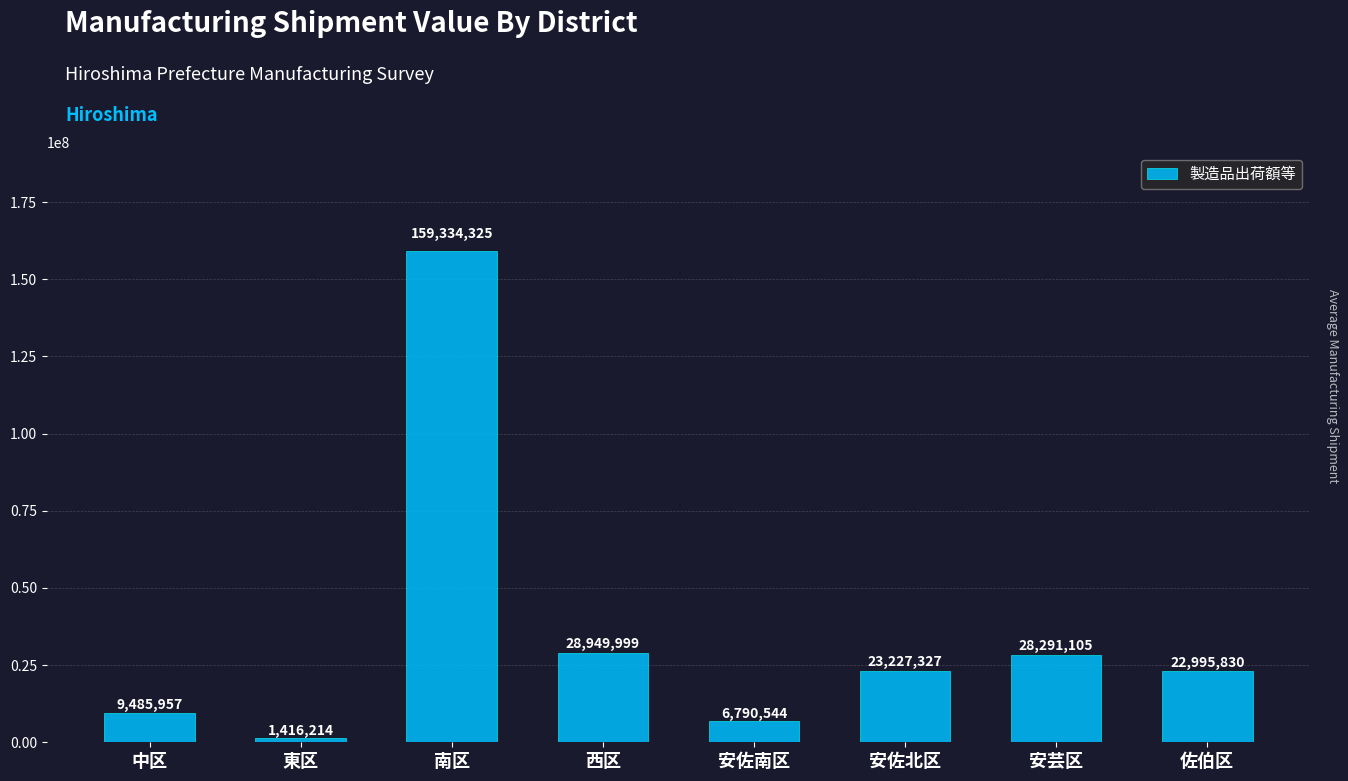

Reading right to left, transcribe all the data shown in this chart.

佐伯区=22995830	安芸区=28291105	安佐北区=23227327	安佐南区=6790544	西区=28949999	南区=159334325	東区=1416214	中区=9485957